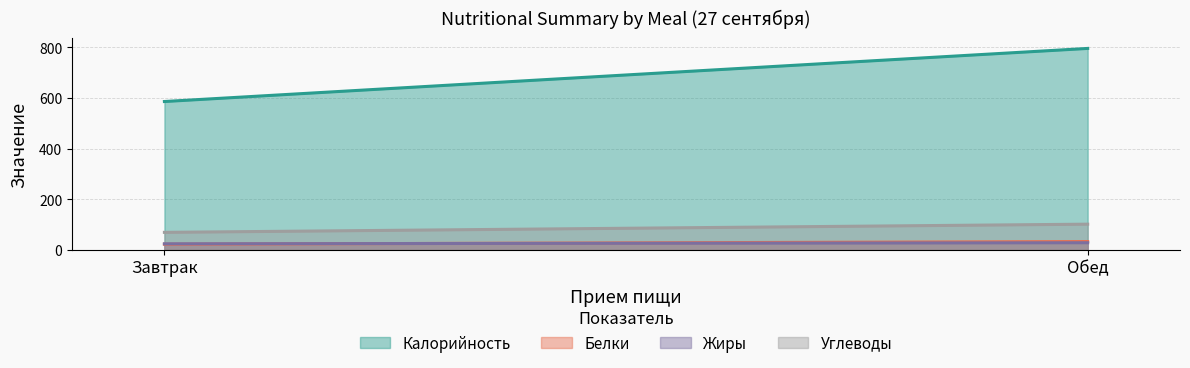

Which series has the largest total across all categories?

Калорийность